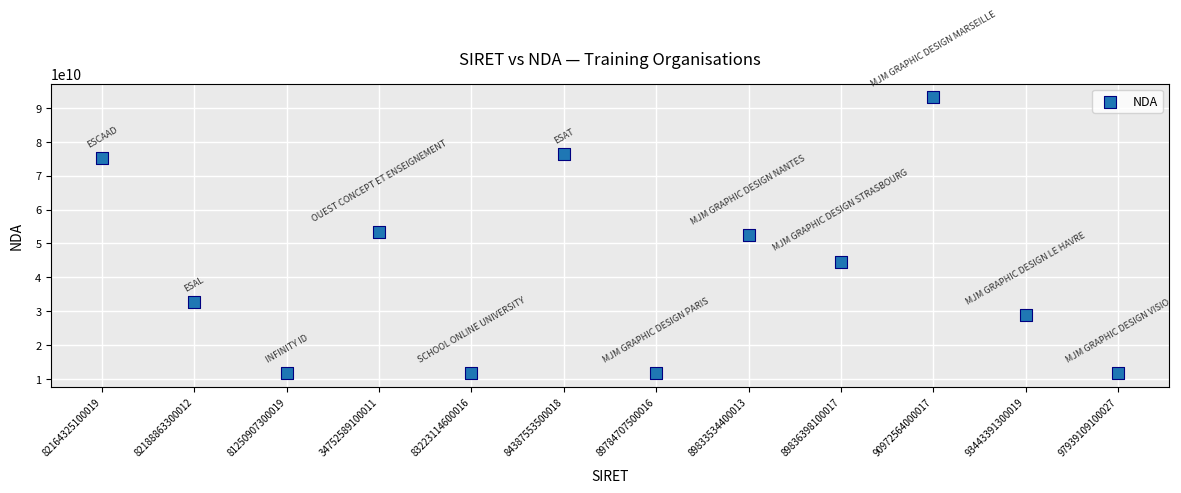

What is the average Y value?

41967679872